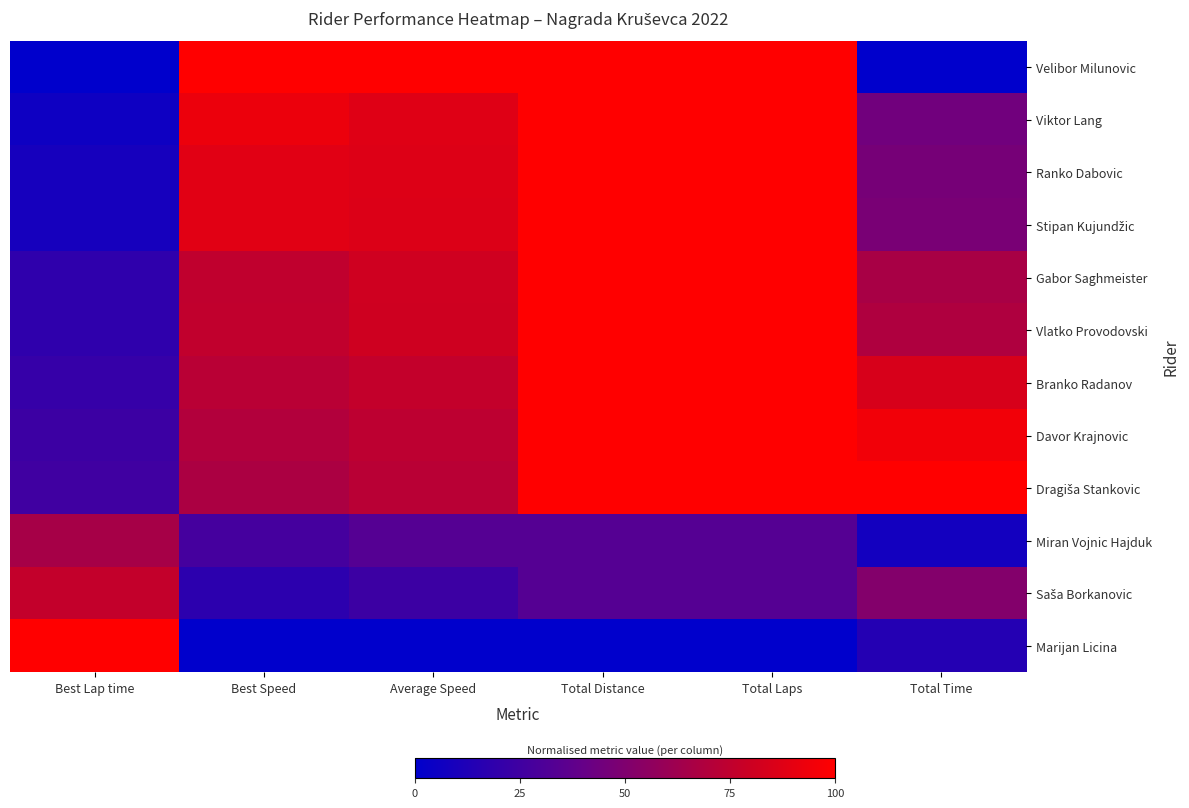

What is the maximum value shown in the chart?

1.0